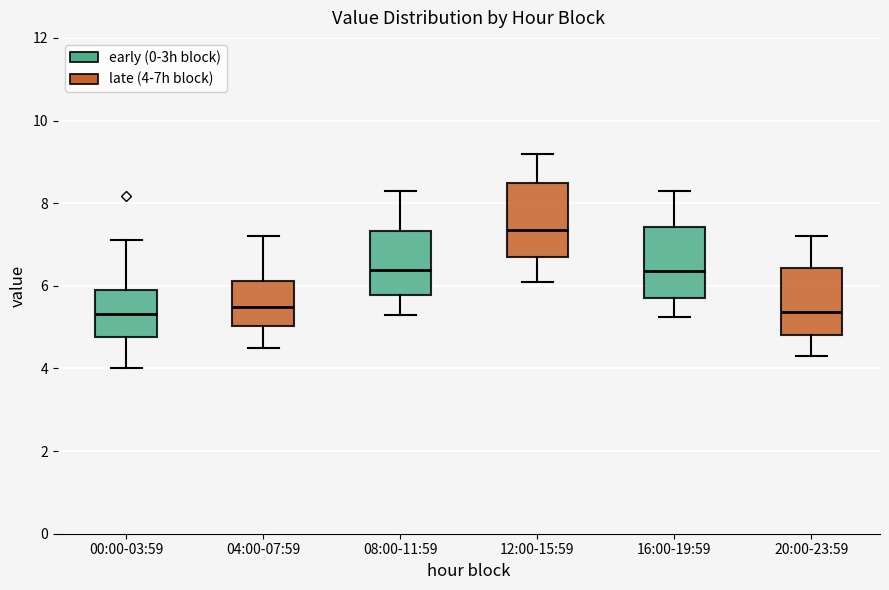

Which box's median line is the highest?

12:00-15:59